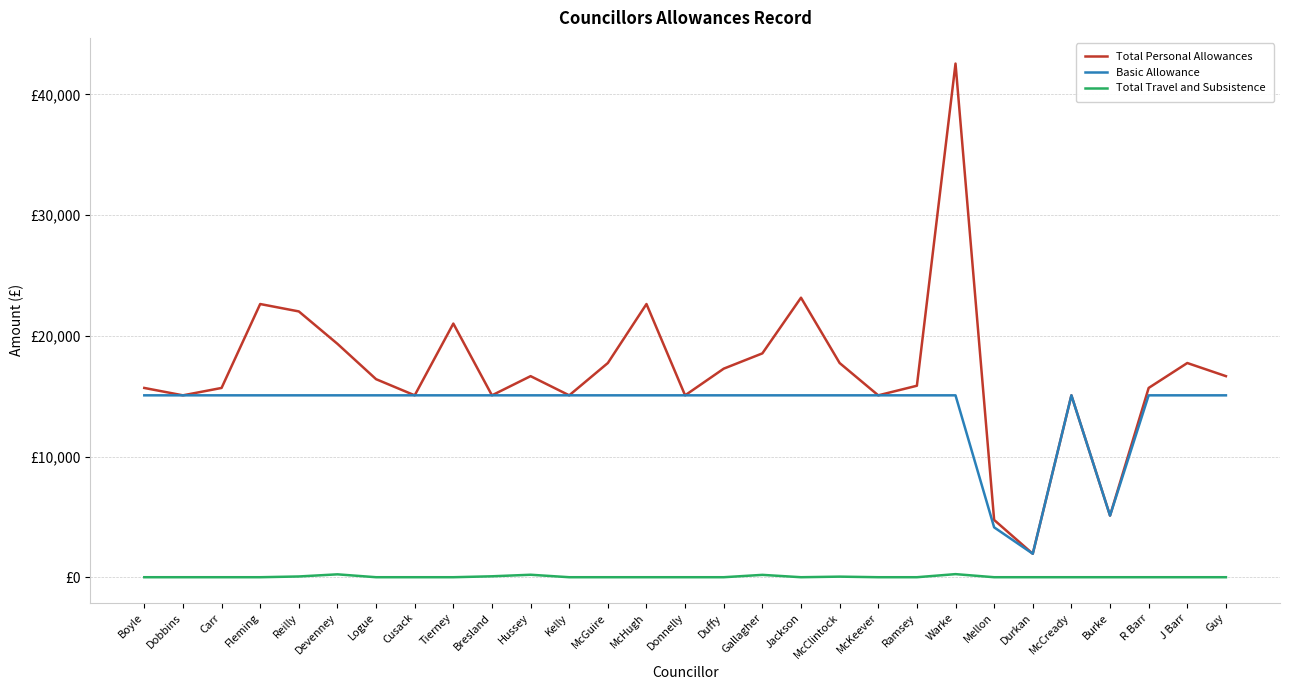

What is the difference between the highest and lowest values at Devenney?

19100.3